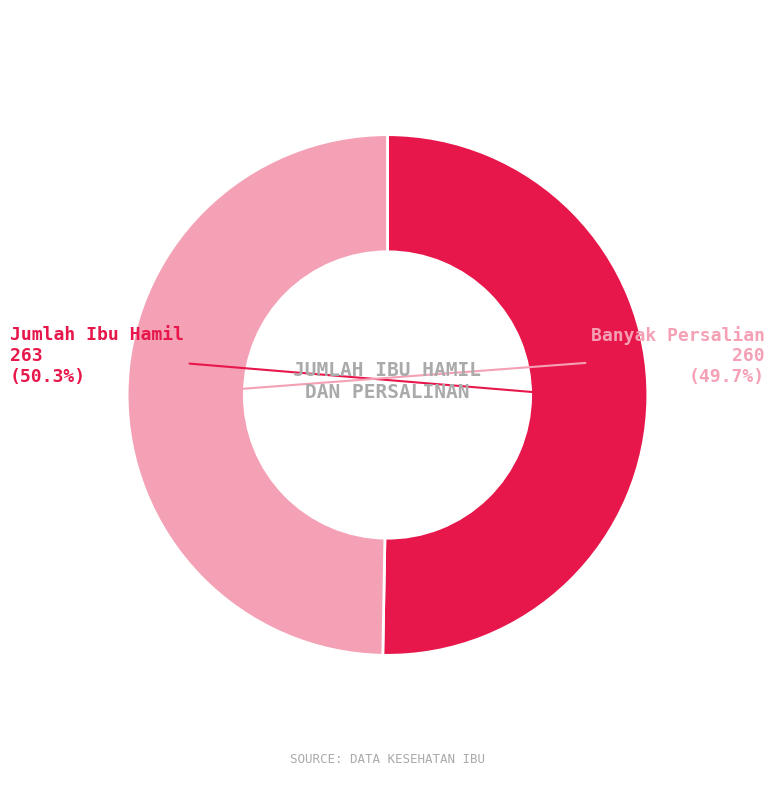

What percentage is the Jumlah Ibu Hamil slice, to the nearest percent?

50%